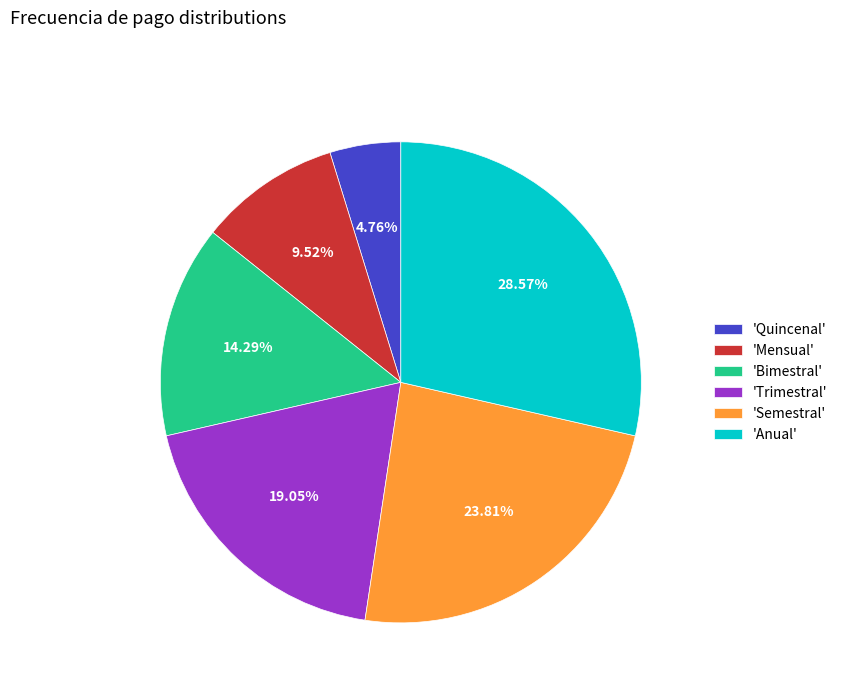

Between 'Anual' and 'Mensual', which is larger?

'Anual'